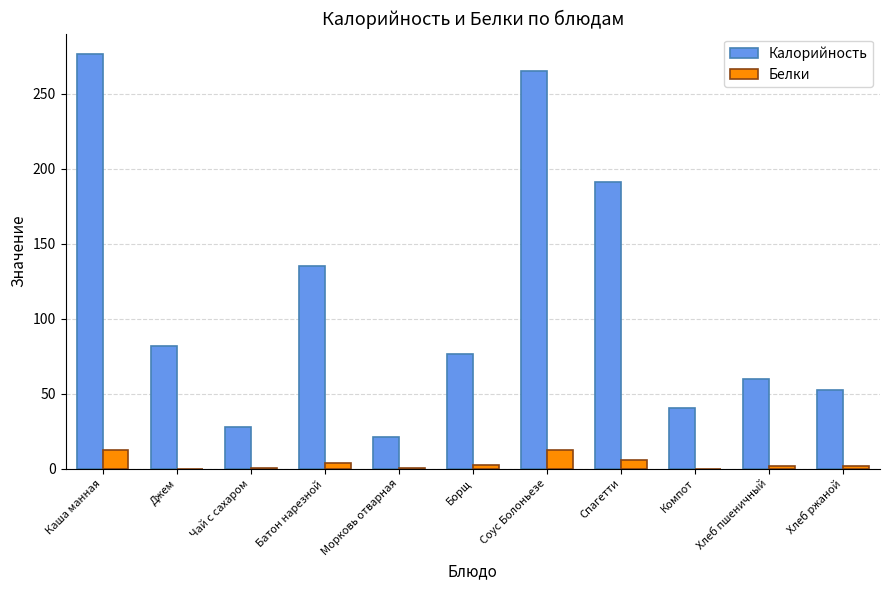

Which series has the largest total across all categories?

Калорийность